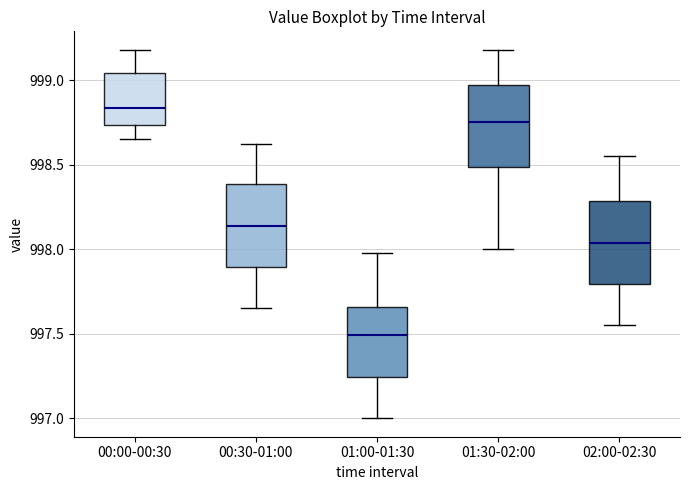

Reading left to right, read every box against the y-axis: the position of its median line, the range the box covers, and the ends of its whiskers. The values are not printed on the chart, so give them approximately, as read against the axis.

00:00-00:30: median 998.85, box 998.75 to 999.05, whiskers 998.65 to 999.20
00:30-01:00: median 998.15, box 997.90 to 998.40, whiskers 997.65 to 998.60
01:00-01:30: median 997.50, box 997.25 to 997.65, whiskers 997.00 to 998.00
01:30-02:00: median 998.75, box 998.50 to 998.95, whiskers 998.00 to 999.20
02:00-02:30: median 998.05, box 997.80 to 998.30, whiskers 997.55 to 998.55